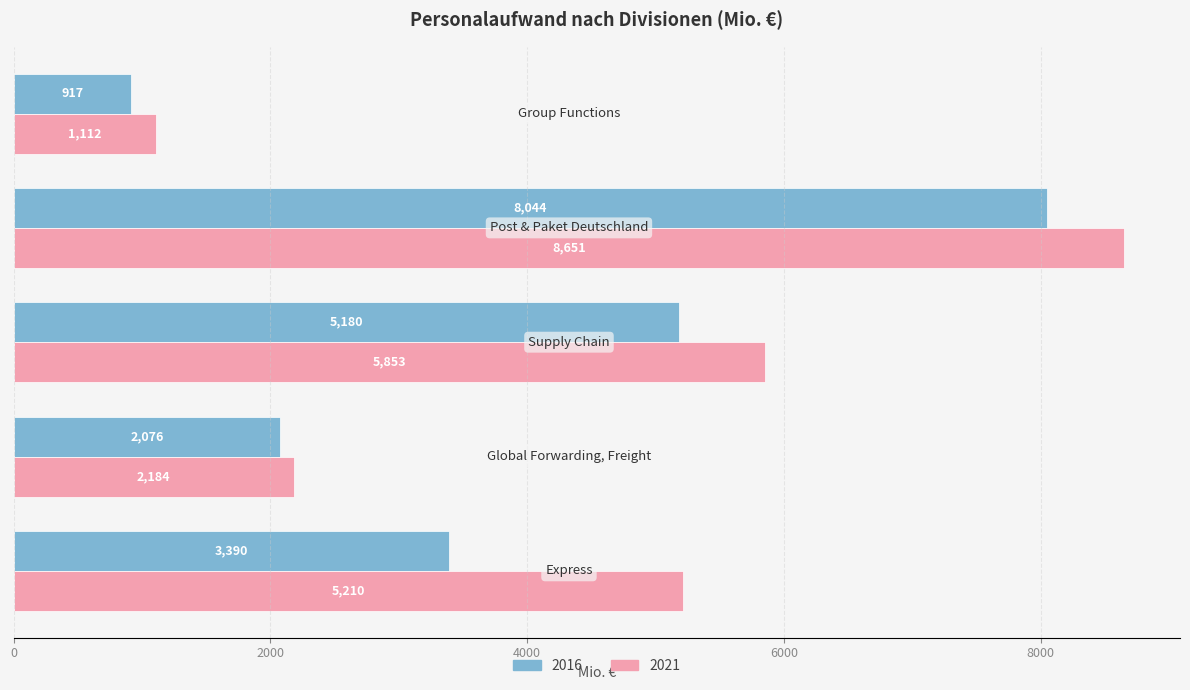

List the series in order of their overall mean, lowest first.

2016, 2021